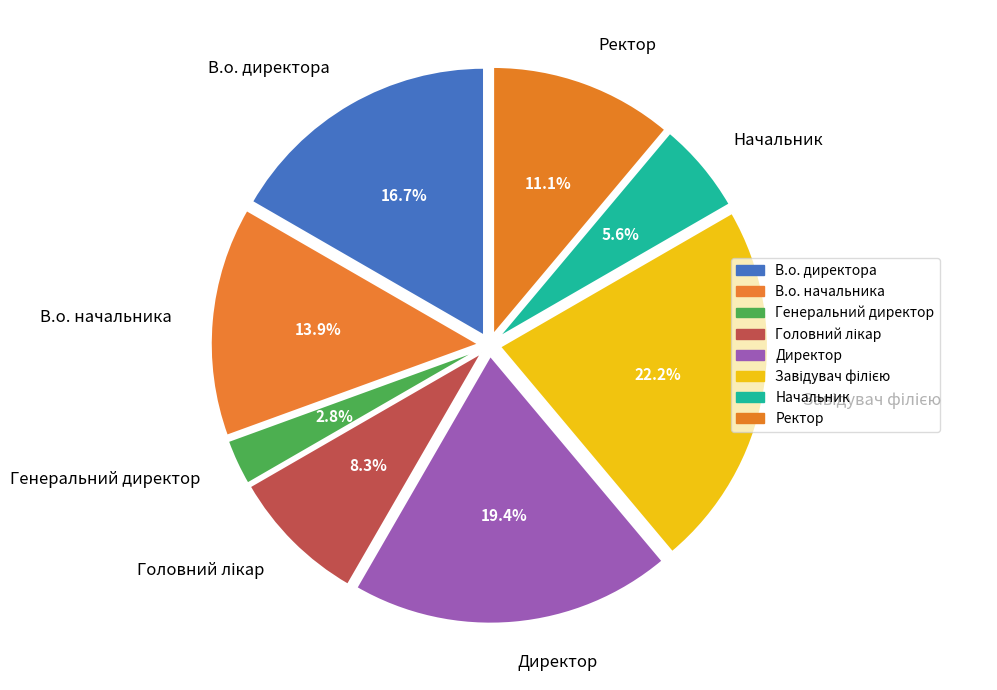

Which slice is the smallest?

Генеральний директор